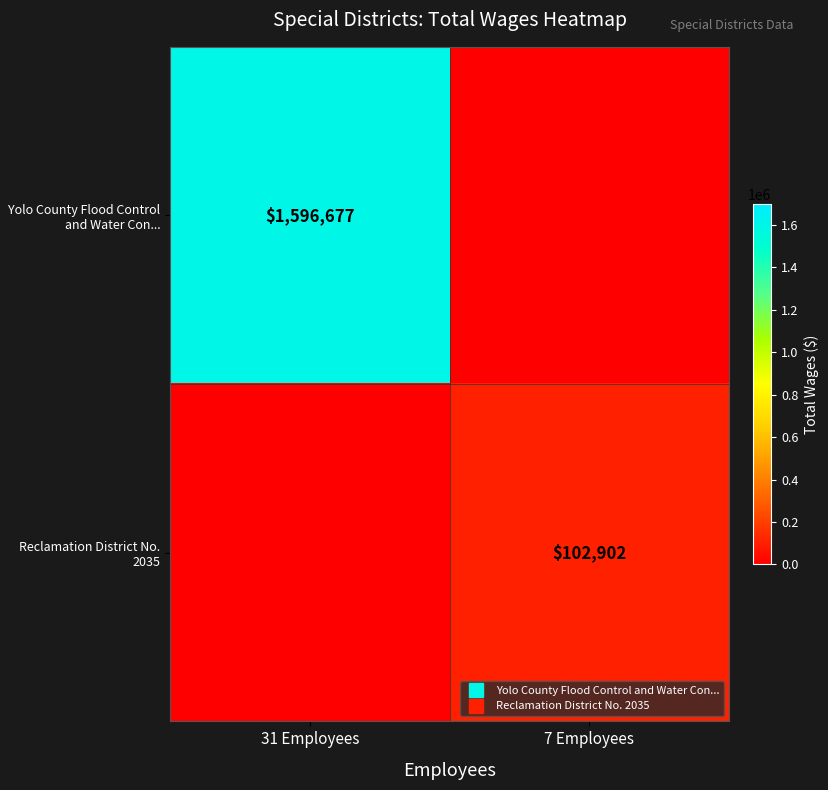

What is the total value across all series at 7 Employees?

102902